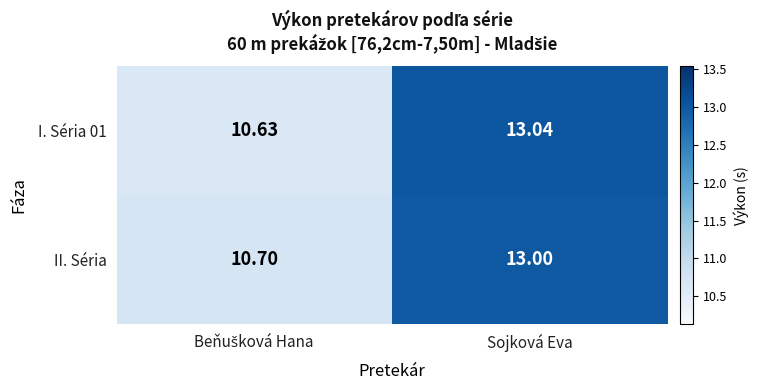

At which category does the chart reach its peak across all series?

Sojková Eva